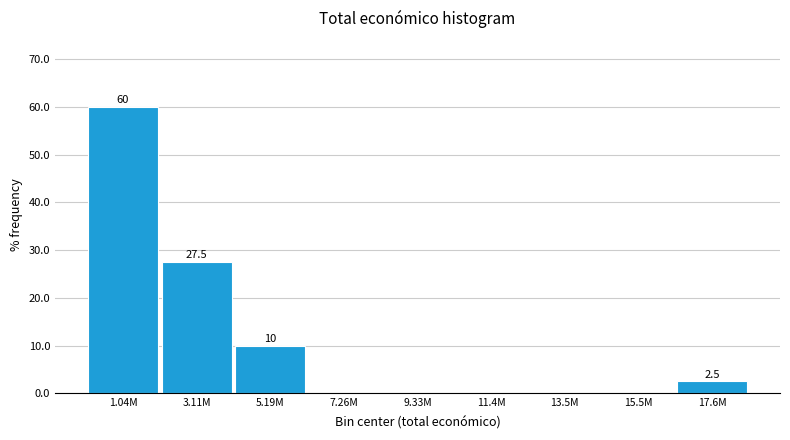

Reading left to right, list all the values displayed in this chart.

1.04M=60.0	3.11M=27.5	5.19M=10.0	7.26M=0.0	9.33M=0.0	11.4M=0.0	13.5M=0.0	15.5M=0.0	17.6M=2.5